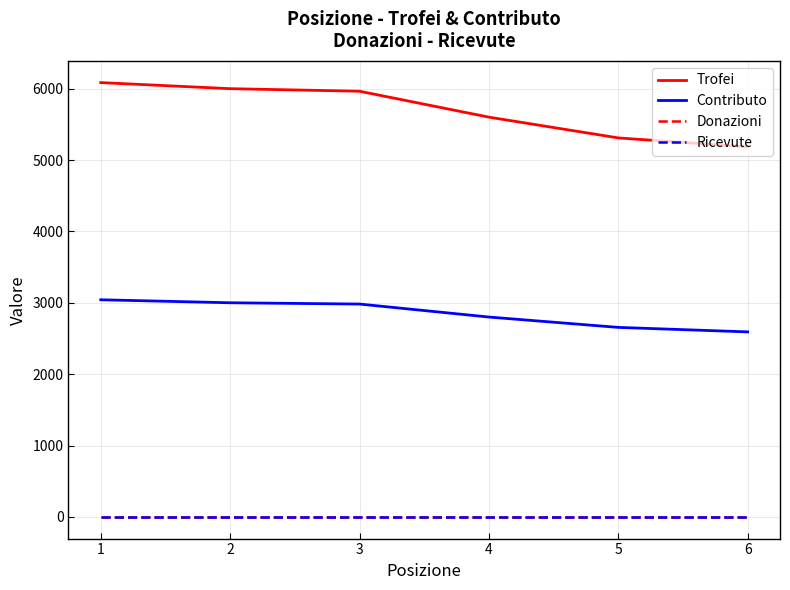

Which category has the highest value across all series?

1